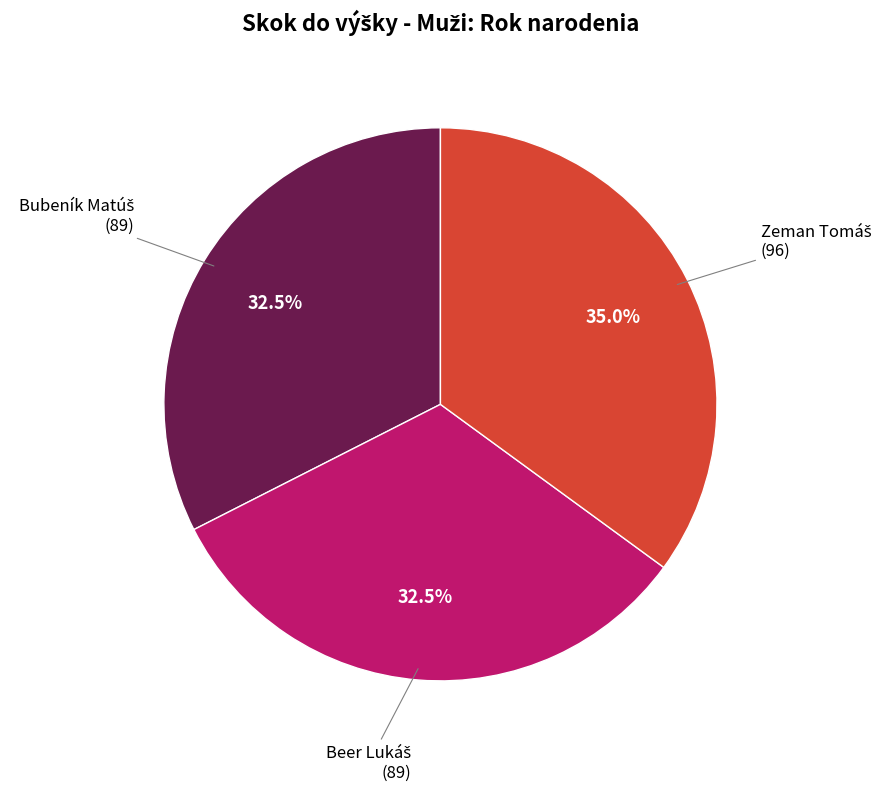

How many slices are in this pie chart?

3